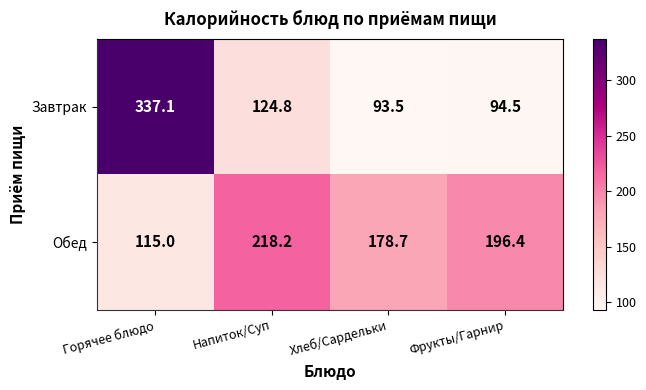

Reading right to left, extract all data points from this chart.

Завтрак: Фрукты/Гарнир=94.5	Хлеб/Сардельки=93.5	Напиток/Суп=124.8	Горячее блюдо=337.1
Обед: Фрукты/Гарнир=196.4	Хлеб/Сардельки=178.7	Напиток/Суп=218.2	Горячее блюдо=115.0